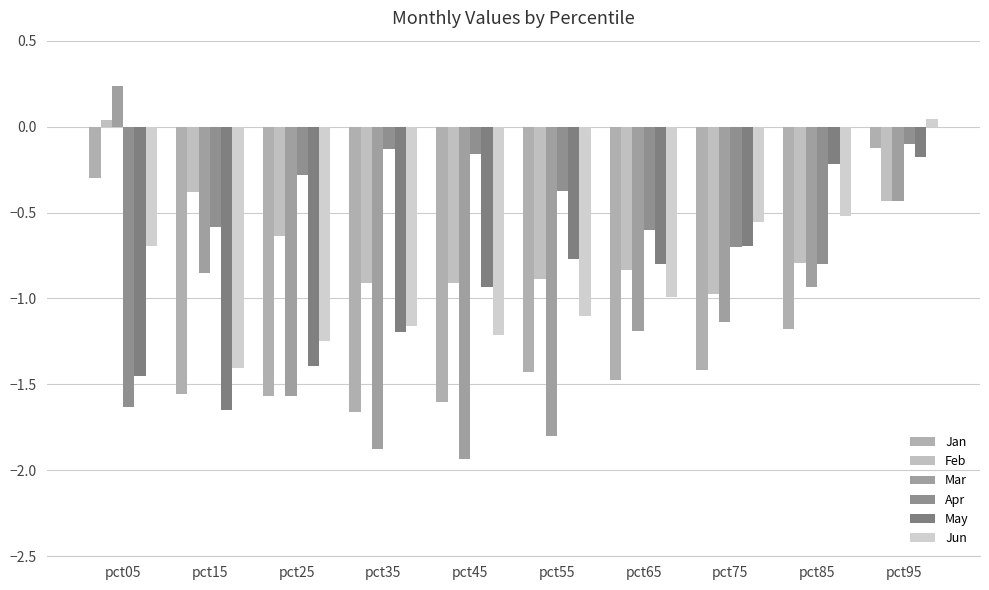

At which label does Jun first exceed 0?

pct95